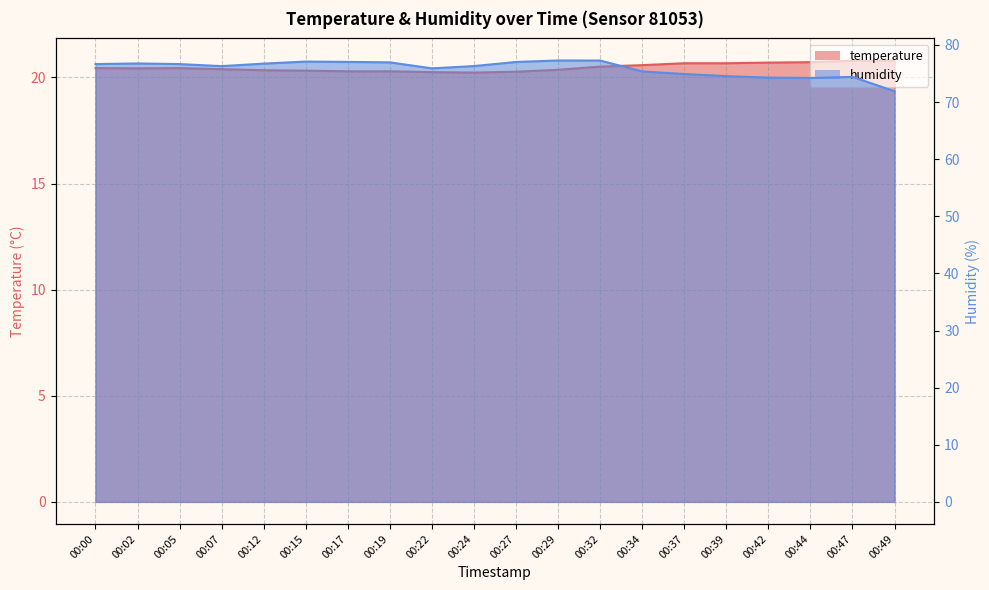

Rank the series by their maximum value, from highest to lowest.

humidity, temperature